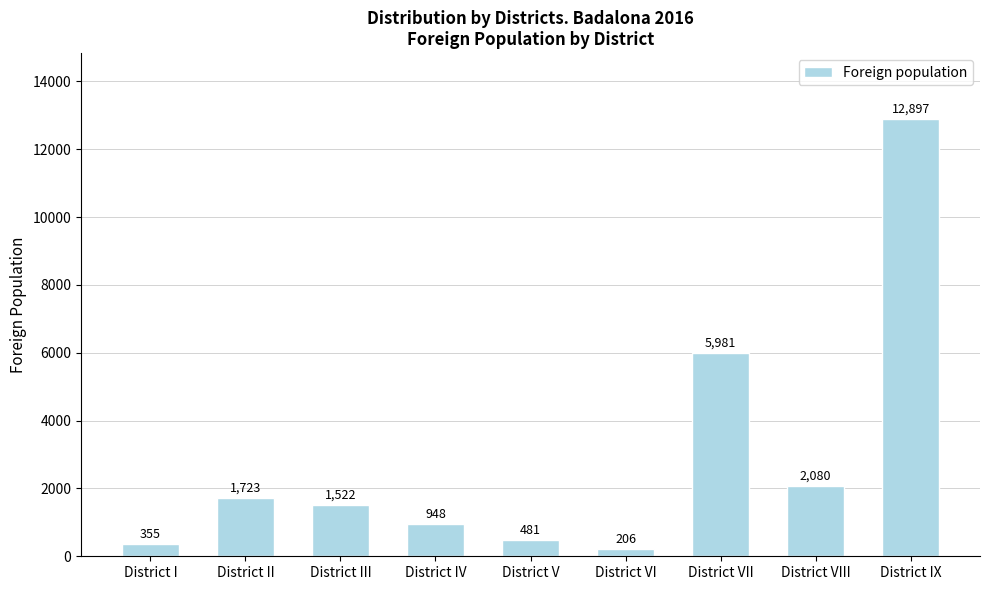

How many bars are there in total?

9